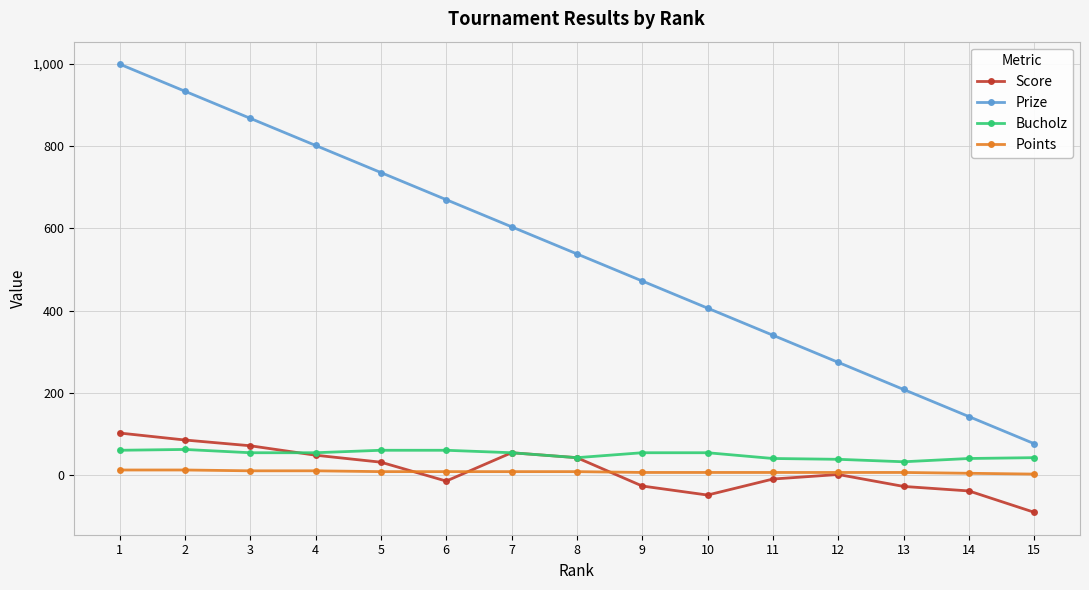

How many lines are shown in the chart?

4